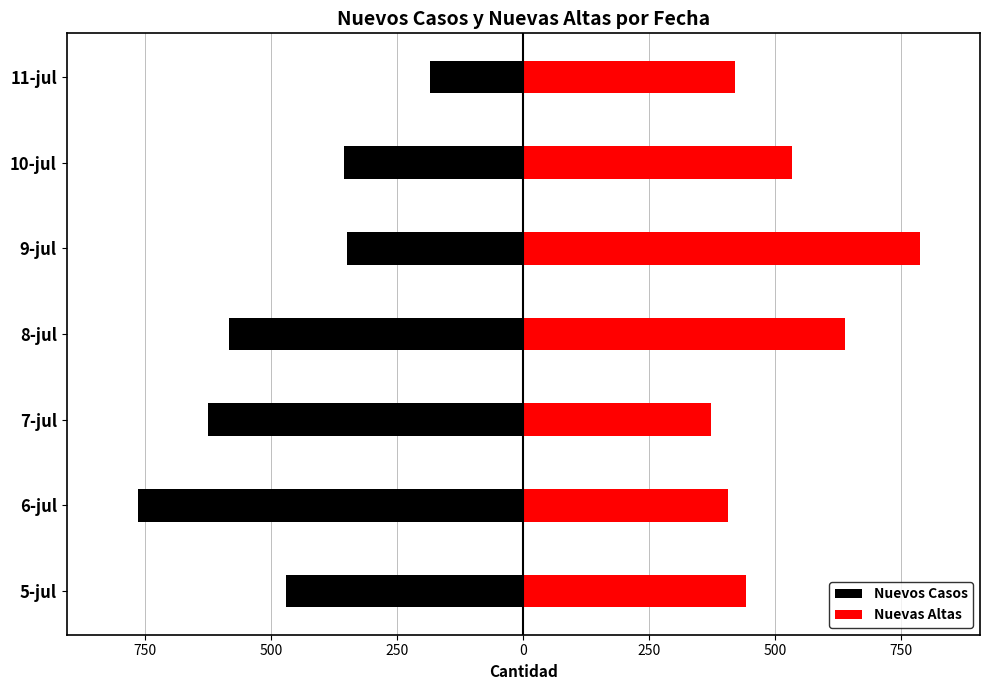

Is it true that Nuevas Altas equals 421 at 11-jul?

True